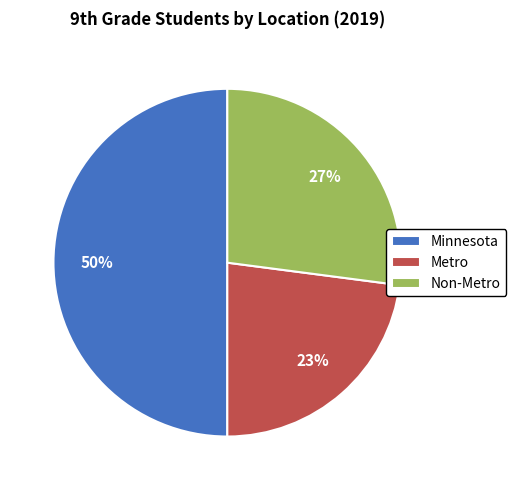

To the nearest percent, what is the difference between the largest and smallest slice percentages?

27%